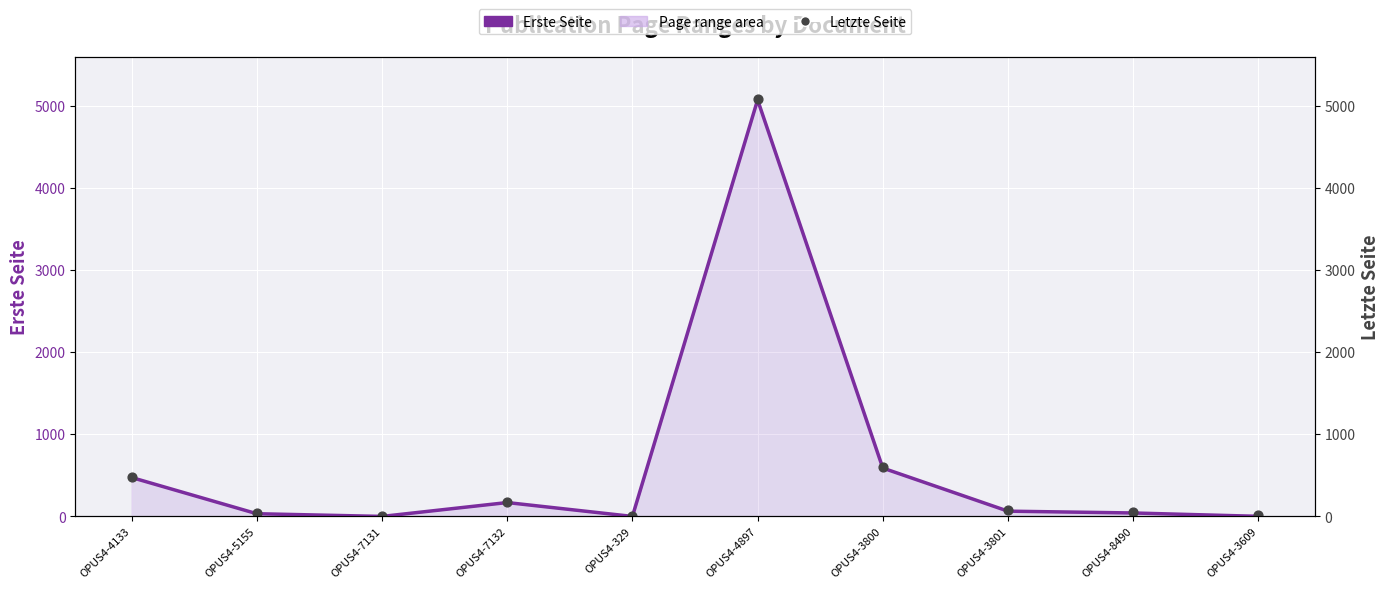

Which series contains the lowest Y value?

Erste Seite